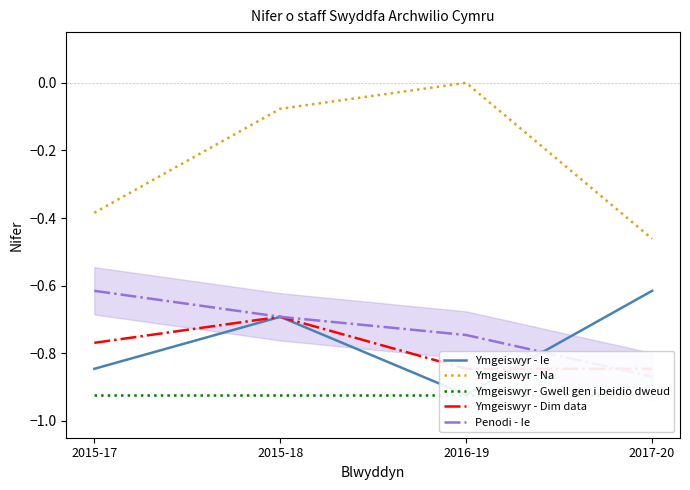

Between 2016-19 and 2015-17, which is larger?

2015-17